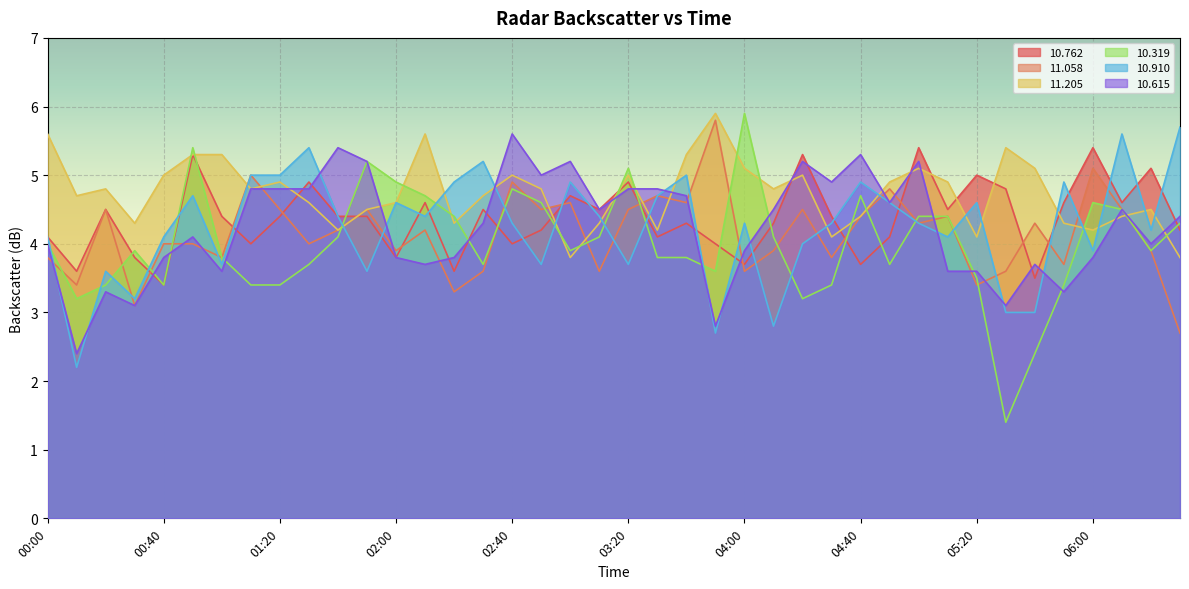

True or false:  10.319 has more than 2 interior local peaks.

True